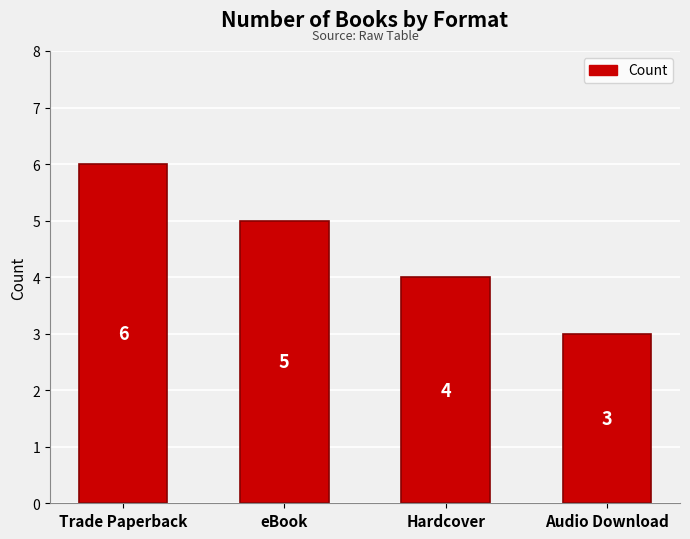

The value at Hardcover is 3. True or false?

False